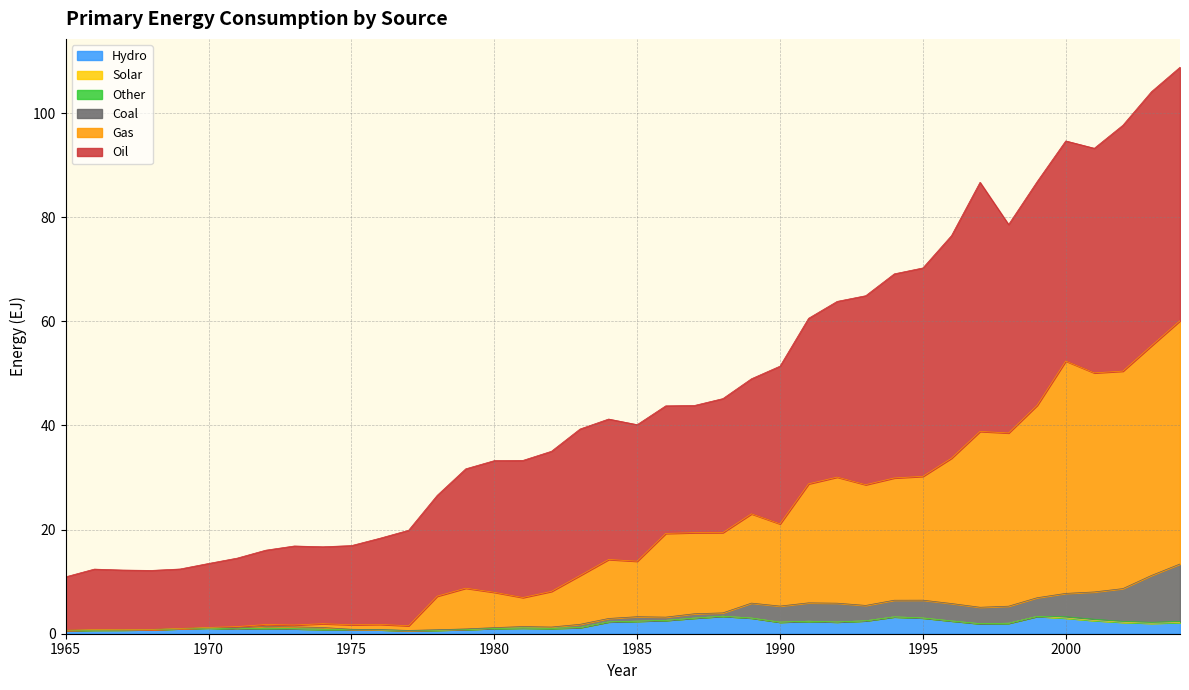

True or false: Hydro and Oil cross at least once.

False